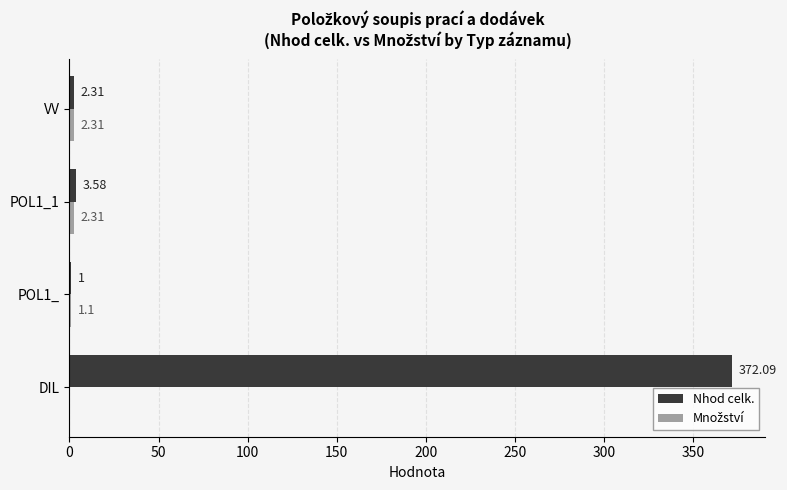

Between DIL and POL1_1, which series saw the biggest shift?

Nhod celk.